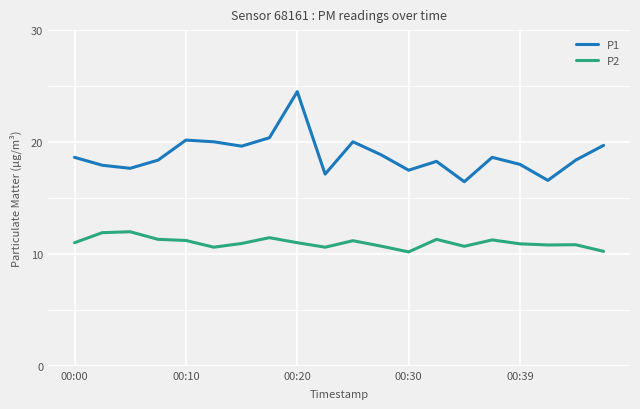

What is the highest value of the P1 series?

24.5